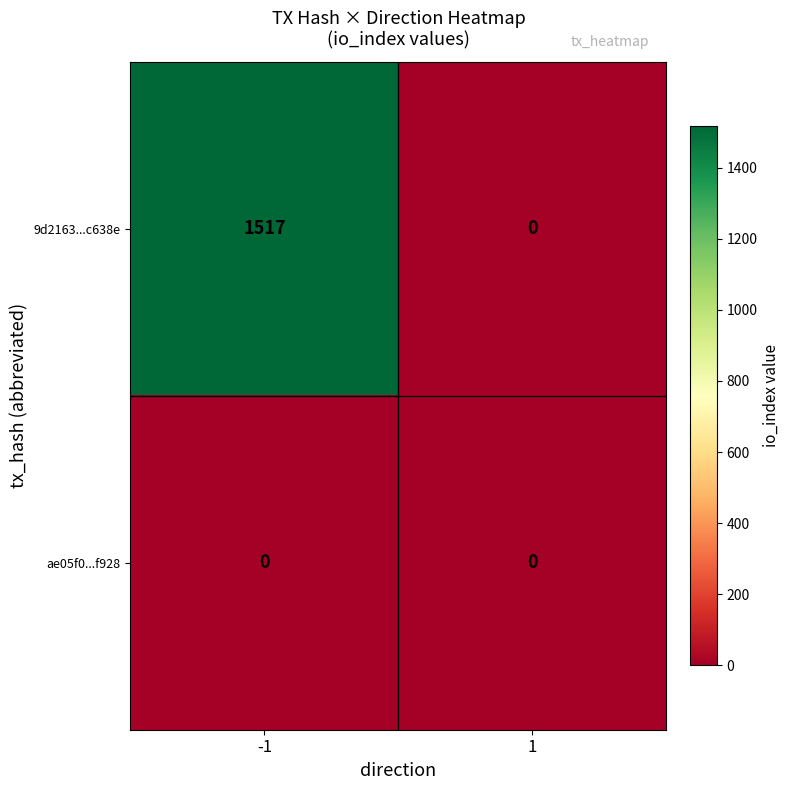

What is the greatest value displayed?

1517